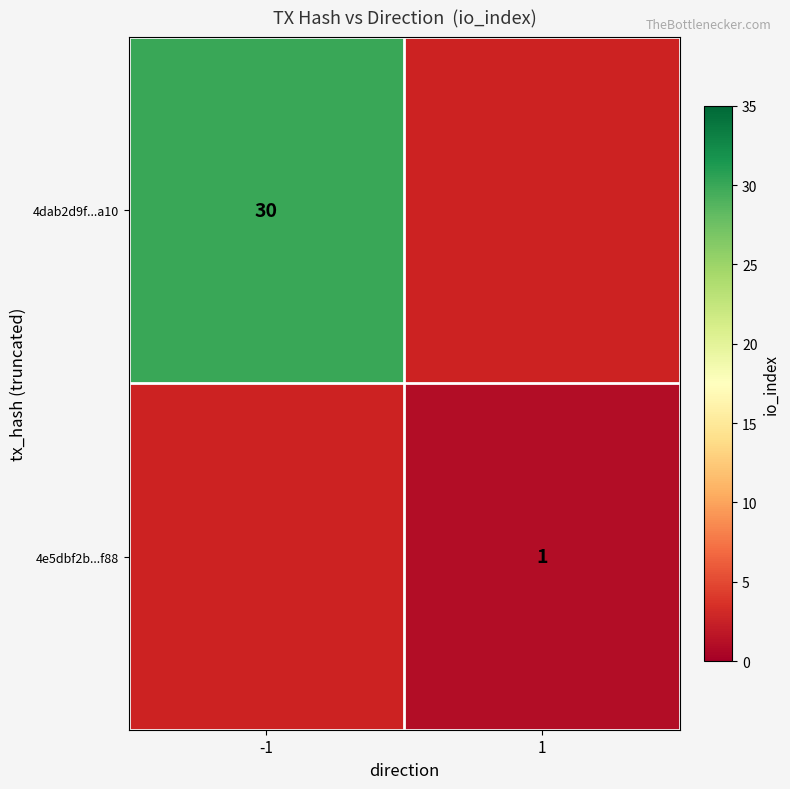

At how many categories does at least one series exceed 9?

1